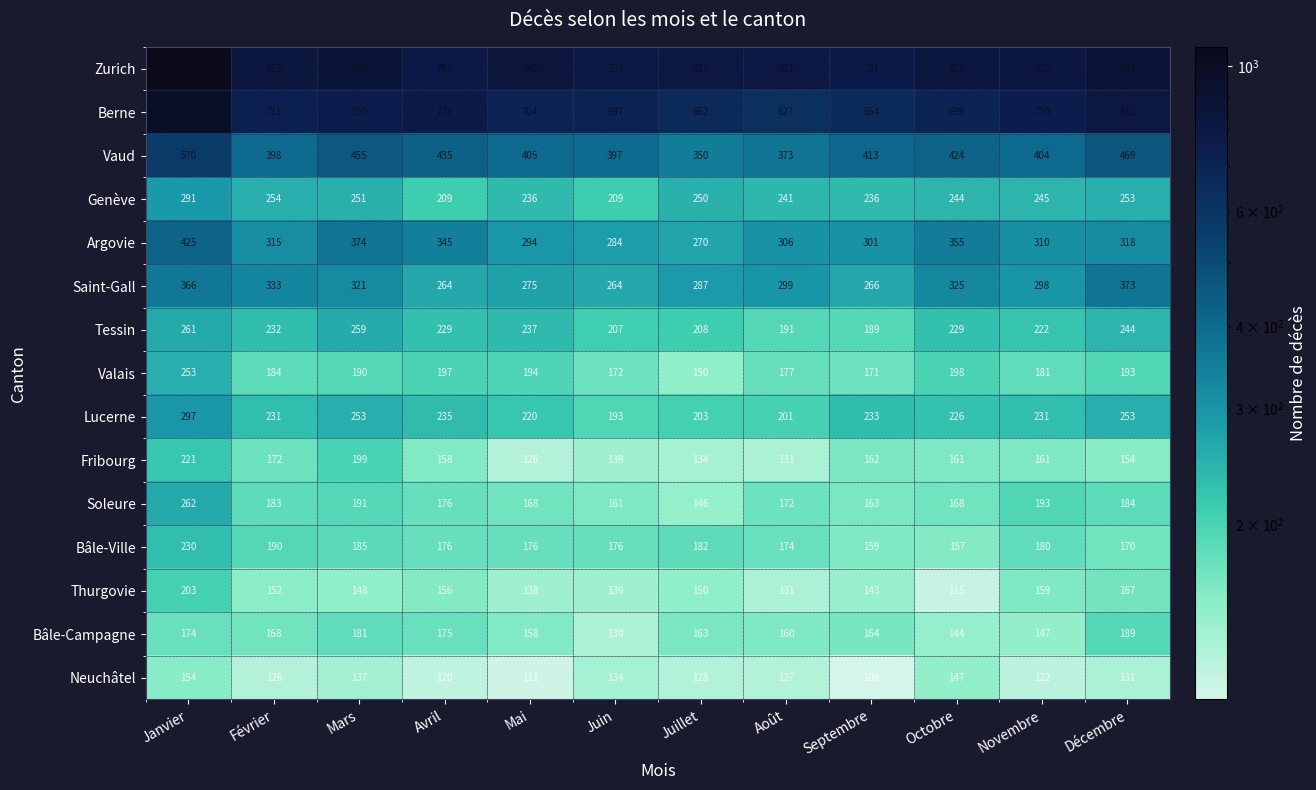

Where is Thurgovie nearest to the value 159?

Novembre